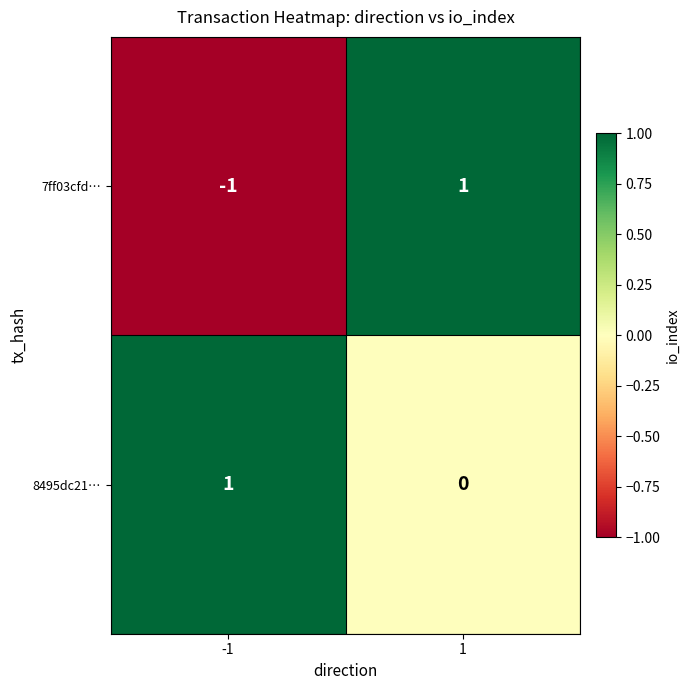

Which series has the largest total across all categories?

8495dc21…